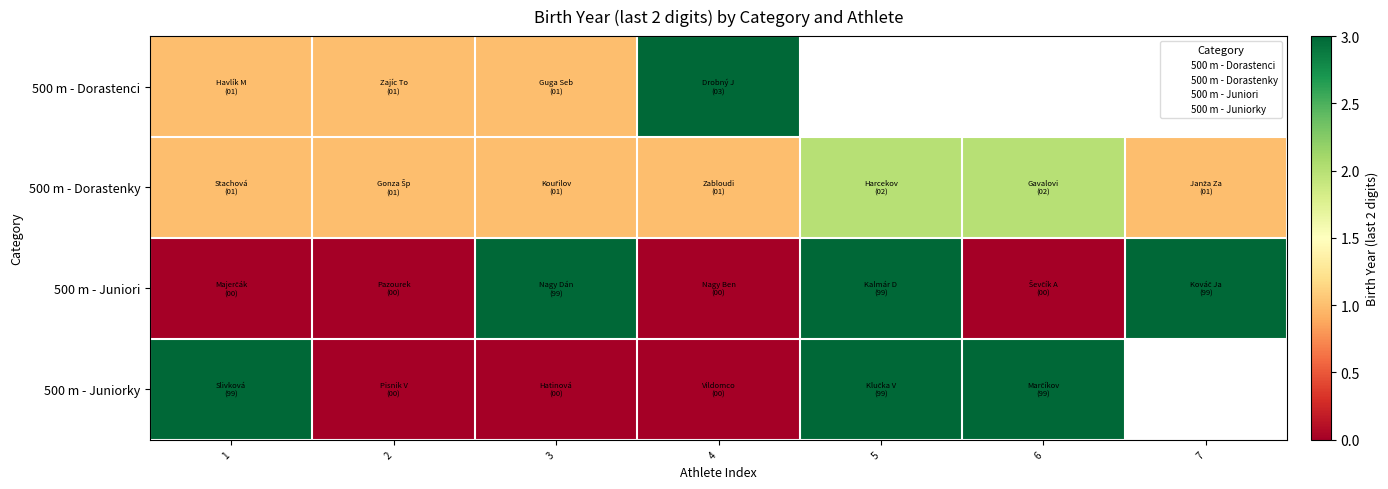

What is the average value of the 500 m - Juniori series?

42